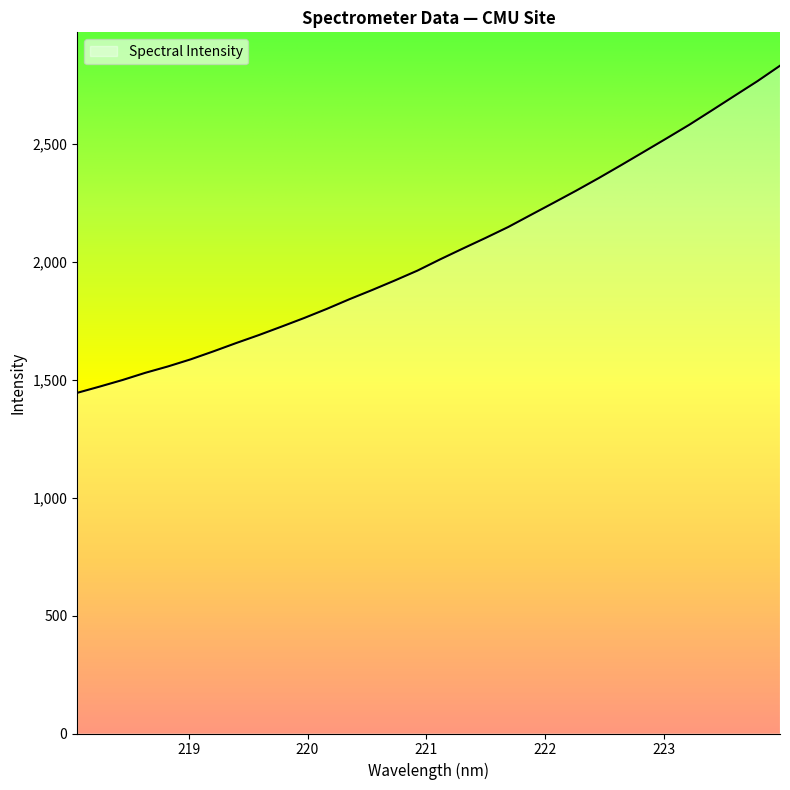

What is the average value?

2041.5